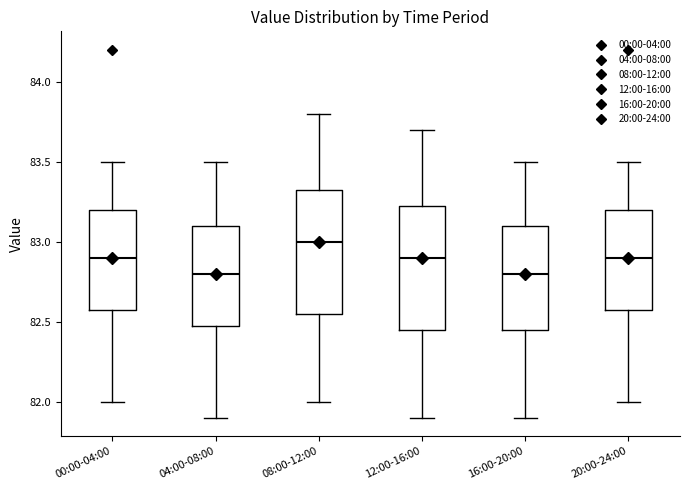

Reading left to right, read every box against the y-axis: the position of its median line, the range the box covers, and the ends of its whiskers. The values are not printed on the chart, so give them approximately, as read against the axis.

00:00-04:00: median 82.90, box 82.60 to 83.20, whiskers 82.00 to 83.50
04:00-08:00: median 82.80, box 82.50 to 83.10, whiskers 81.90 to 83.50
08:00-12:00: median 83.00, box 82.55 to 83.35, whiskers 82.00 to 83.80
12:00-16:00: median 82.90, box 82.45 to 83.25, whiskers 81.90 to 83.70
16:00-20:00: median 82.80, box 82.45 to 83.10, whiskers 81.90 to 83.50
20:00-24:00: median 82.90, box 82.60 to 83.20, whiskers 82.00 to 83.50